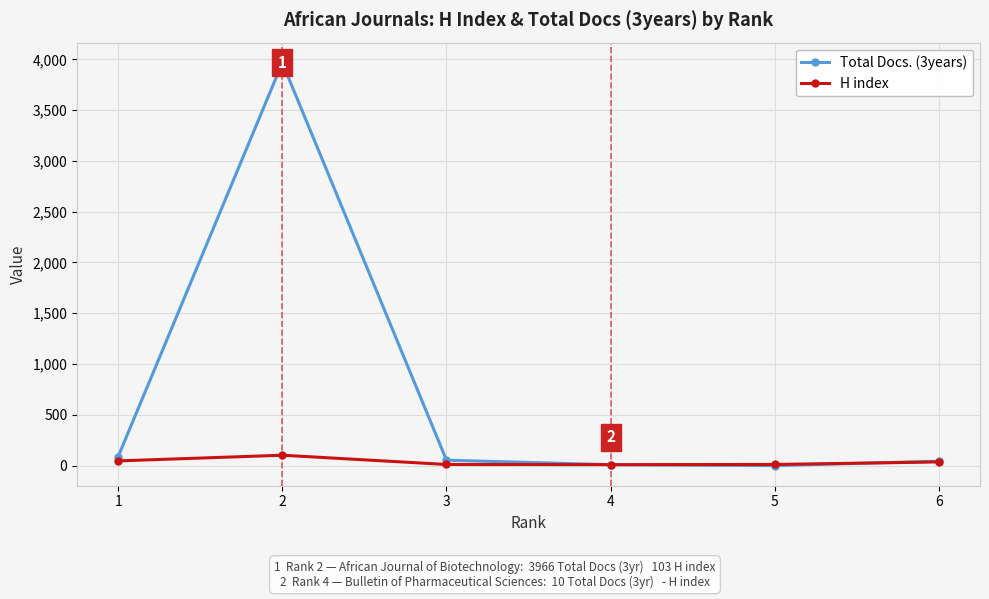

True or false: H index has more than 2 interior local peaks.

False